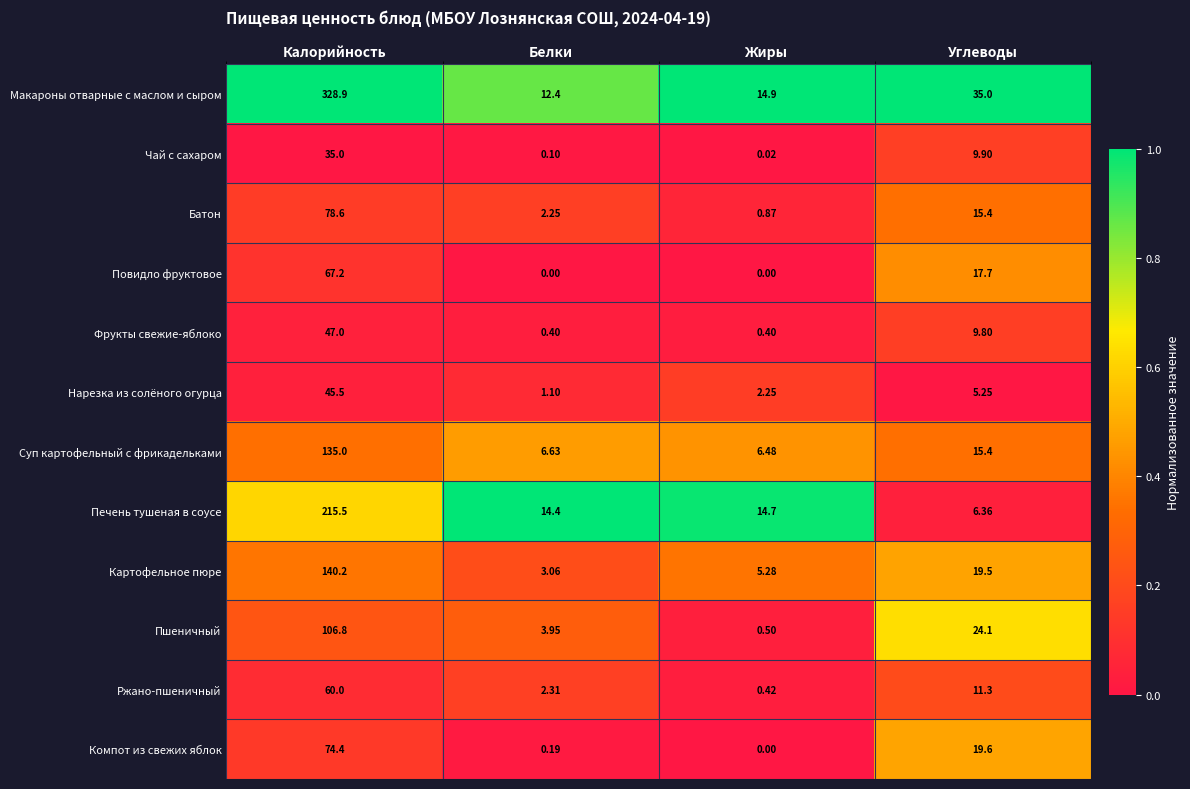

At which label does Картофельное пюре reach its peak?

Калорийность